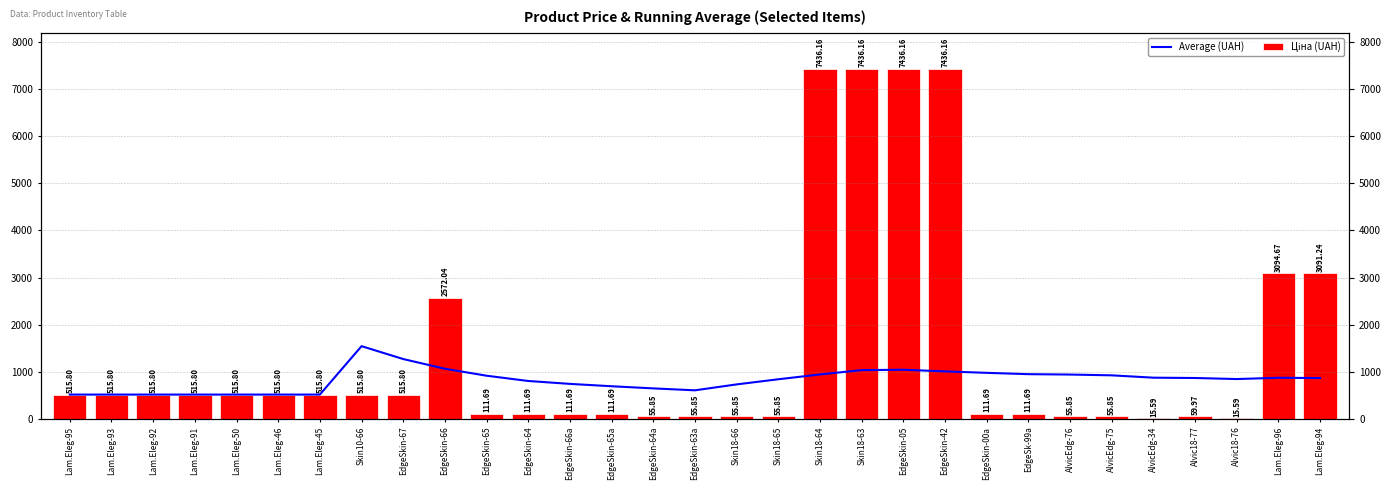

At how many categories does at least one series exceed 6457?

4